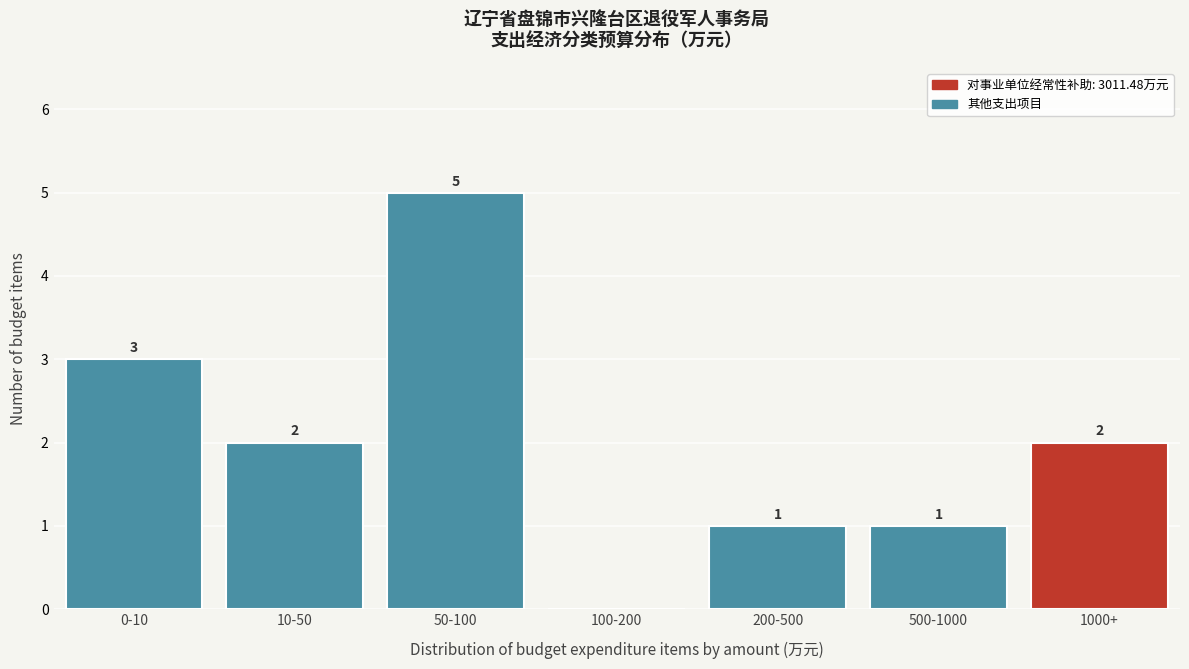

Reading left to right, what are all the values shown in this chart?

0-10=3	10-50=2	50-100=5	100-200=0	200-500=1	500-1000=1	1000+=2